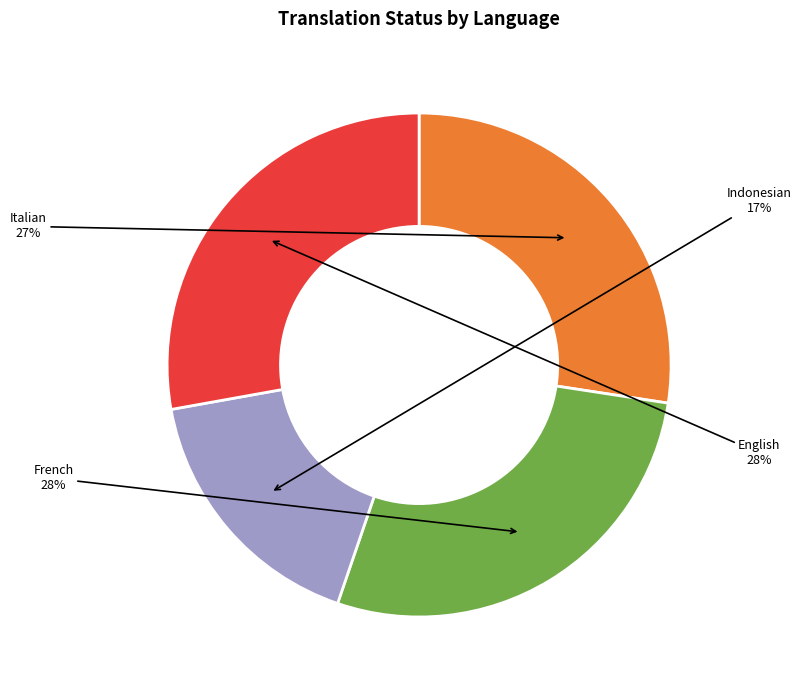

Is there any slice that represents more than half of the pie?

No